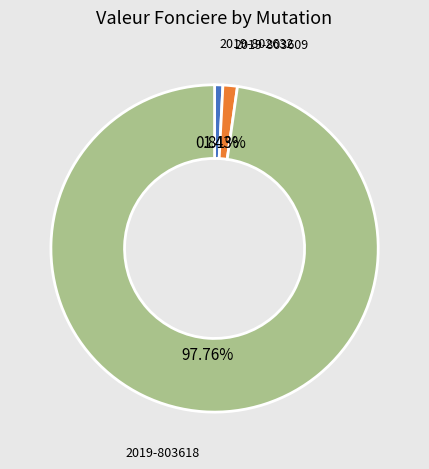

To the nearest percent, what is the average slice percentage?

33%